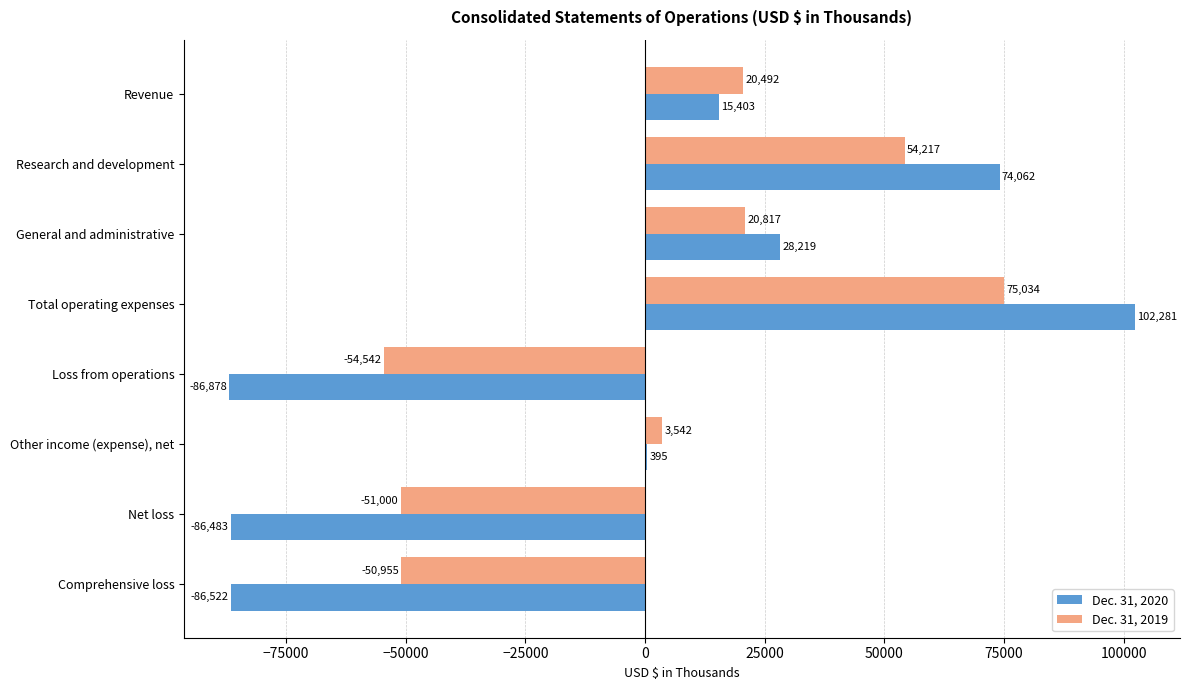

Read the Dec. 31, 2020 value at General and administrative, to the nearest 100.

28200